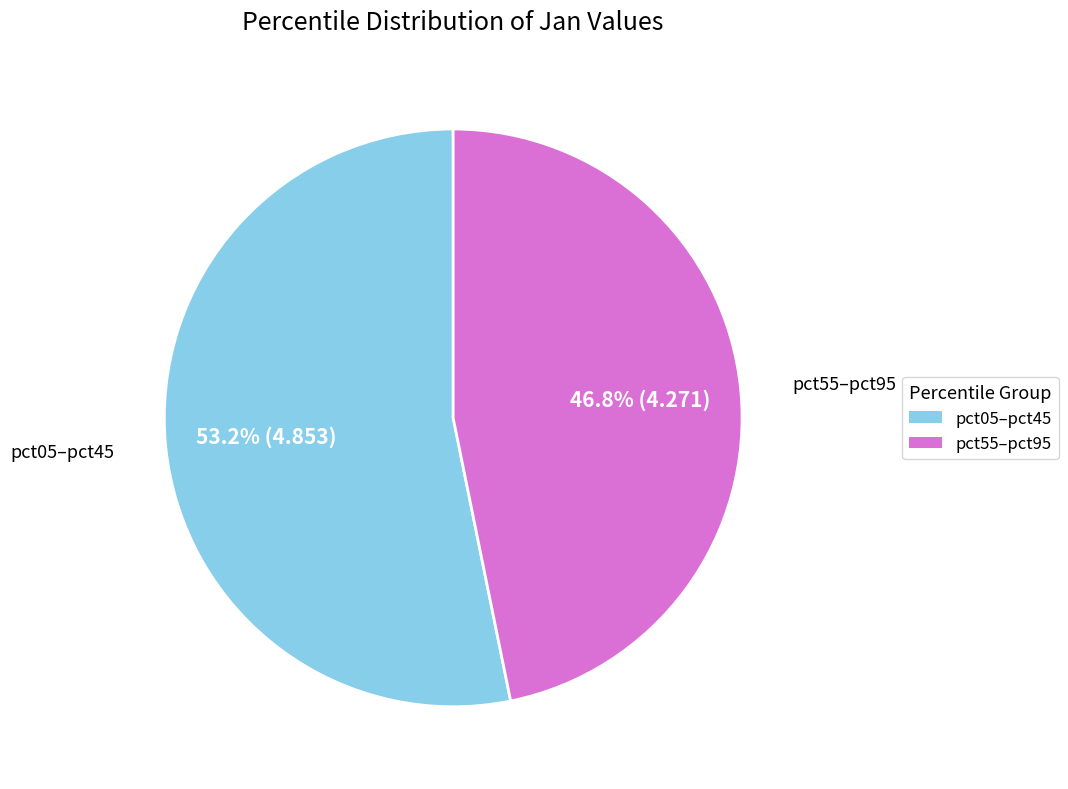

What is the largest slice in the pie chart?

pct05–pct45